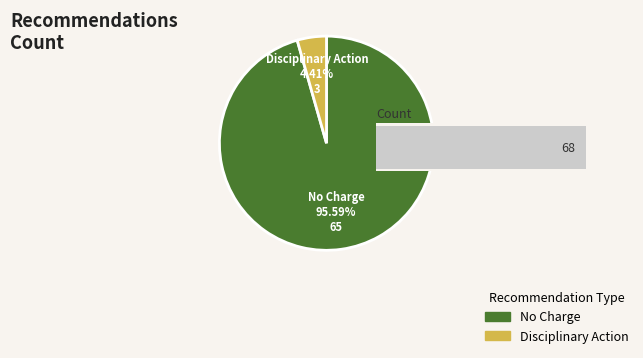

What percentage is the Disciplinary Action slice, to the nearest percent?

4%